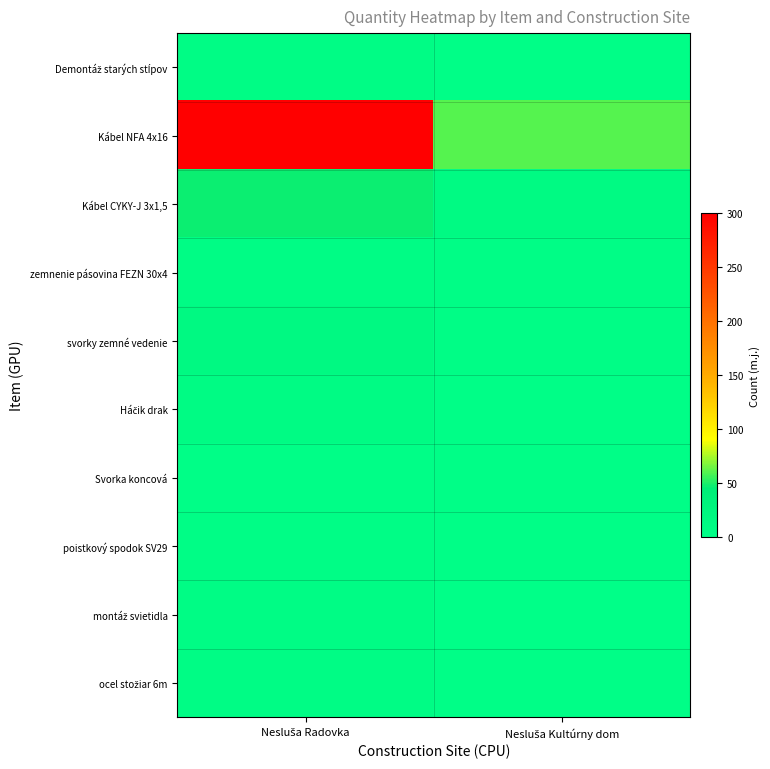

Count the number of categories in the chart.

2